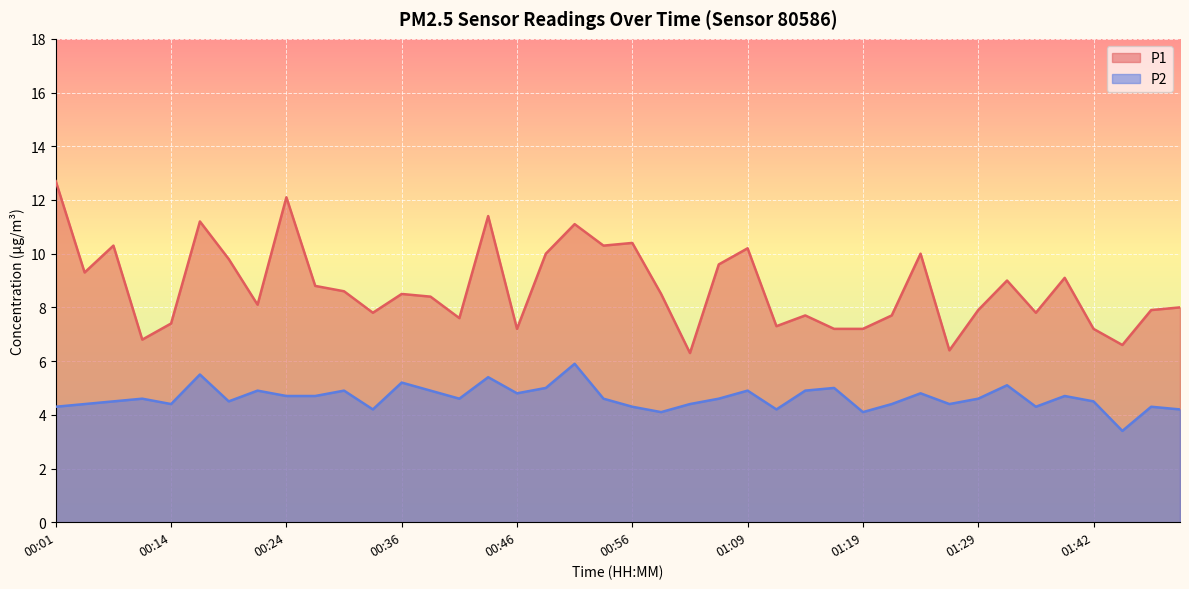

True or false: P1 and P2 intersect in this chart.

False